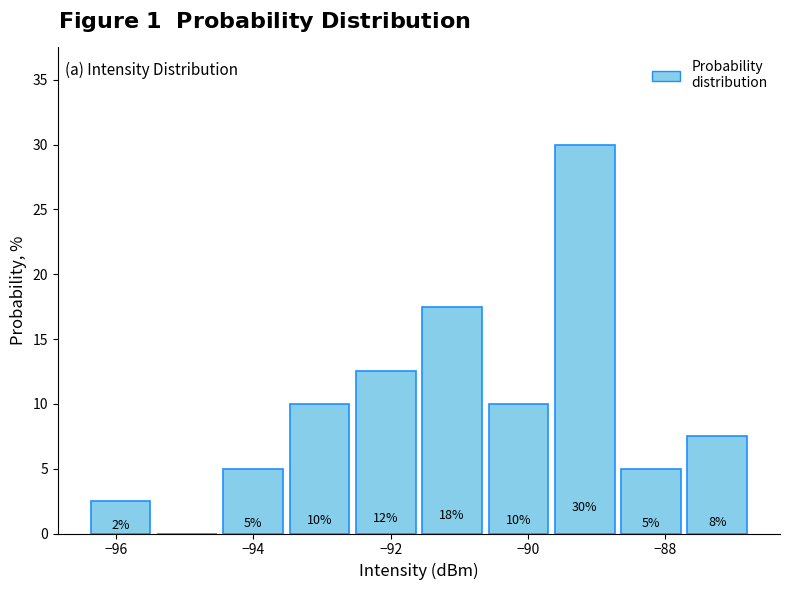

Over which range of the x-axis is the bar tallest?

-89.6 to -88.6